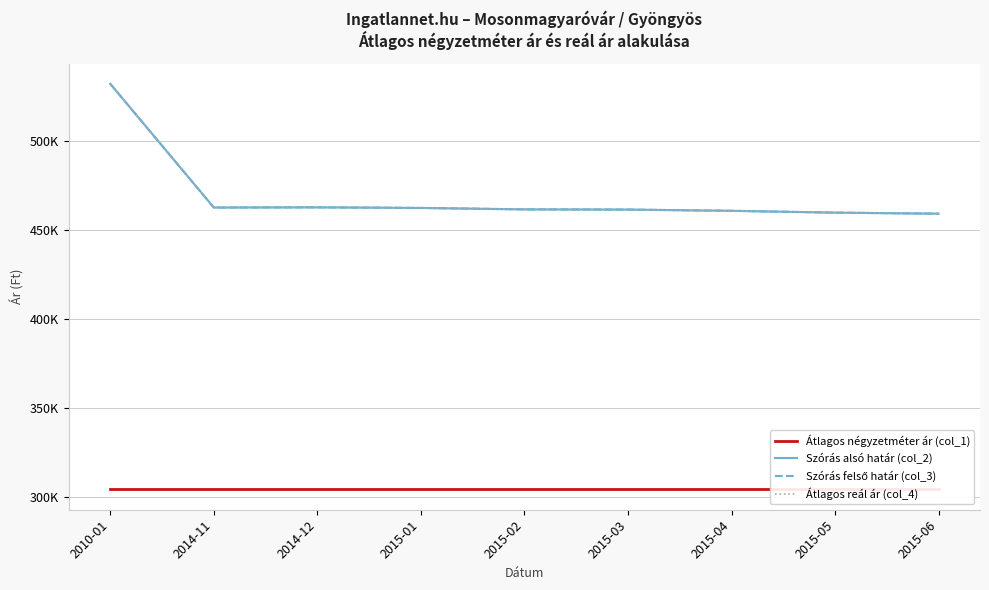

At 2015-02, list the series in order from largest to smallest.

Szórás alsó határ (col_2), Szórás felső határ (col_3), Átlagos reál ár (col_4), Átlagos négyzetméter ár (col_1)